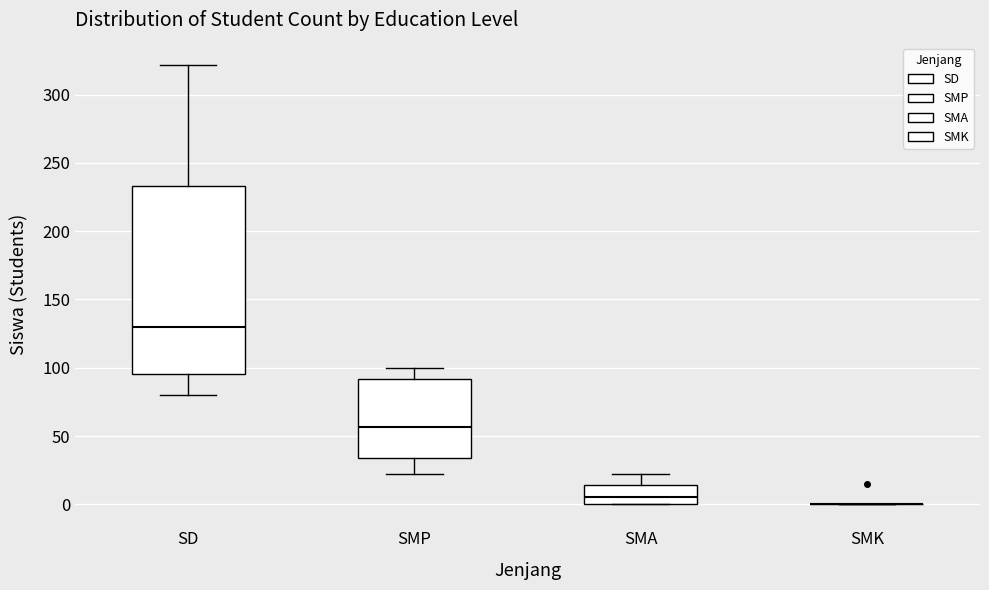

Reading left to right, transcribe this box plot: for each box, give where its median line is, the range the box spans, and where its two whiskers end, as read against the y-axis. The values are not printed on the chart, so give them approximately, as read against the axis.

SD: median 130, box 95 to 235, whiskers 80 to 320
SMP: median 55, box 35 to 90, whiskers 20 to 100
SMA: median 5, box 0 to 15, whiskers 0 to 20
SMK: box collapsed to a line at 0, whiskers 0 to 0